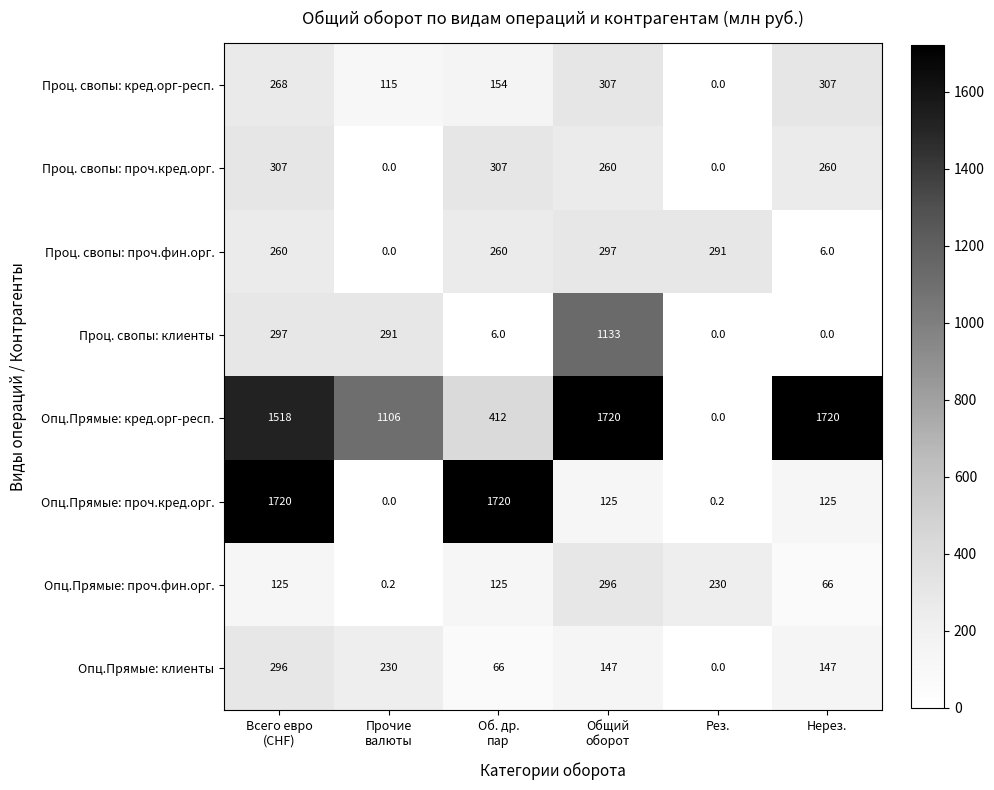

What is the total value across all series at Рез.?

521.2